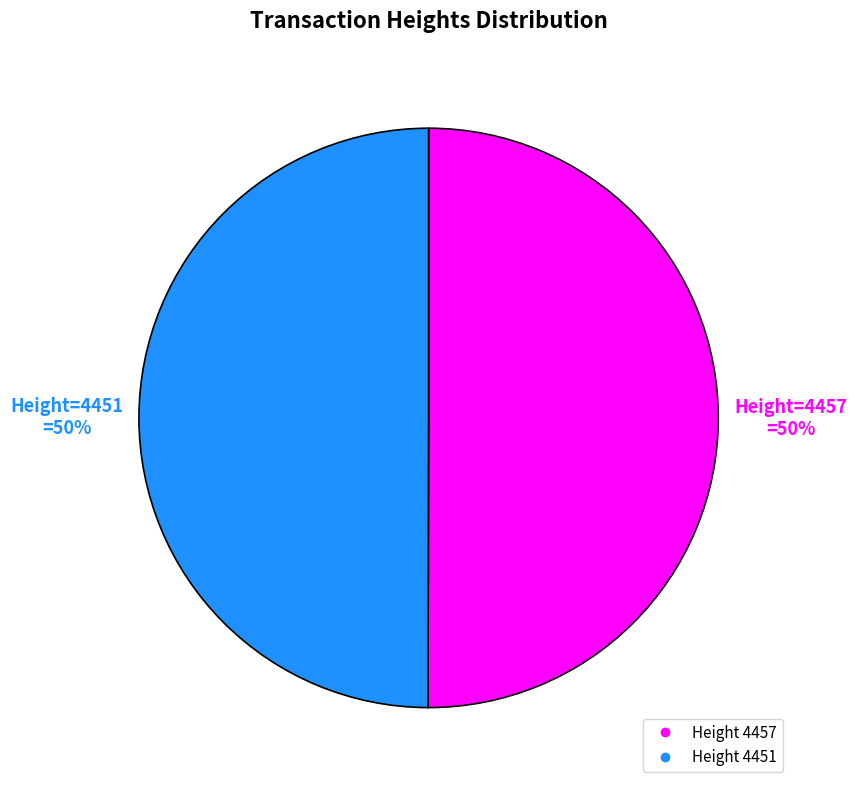

To the nearest percent, what is the average slice percentage?

50%